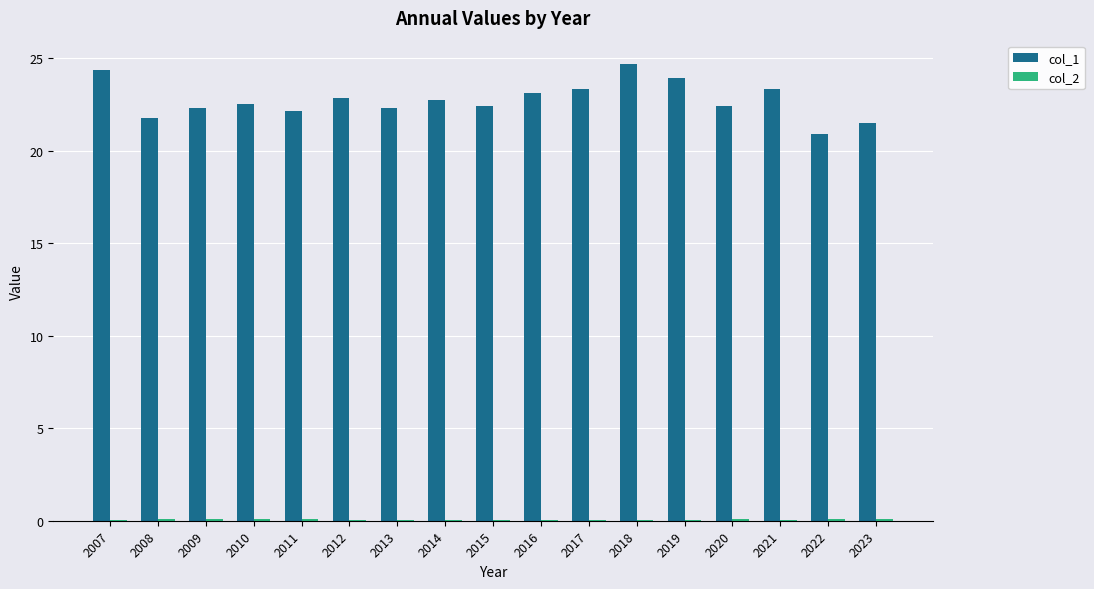

Is it true that col_1 equals 33.4 at 2019?

False